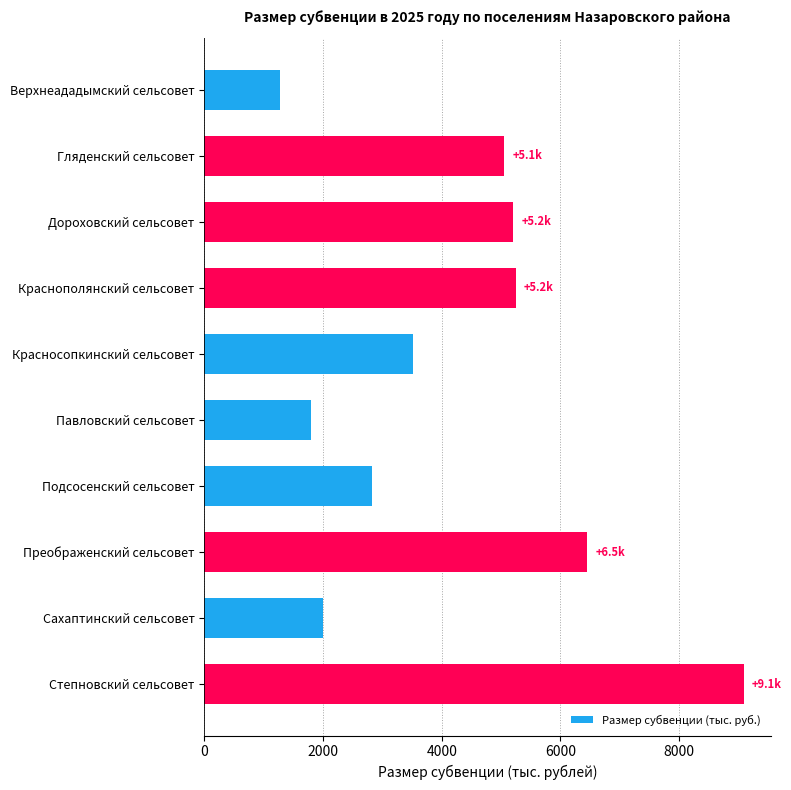

How many values are below 5057?

5